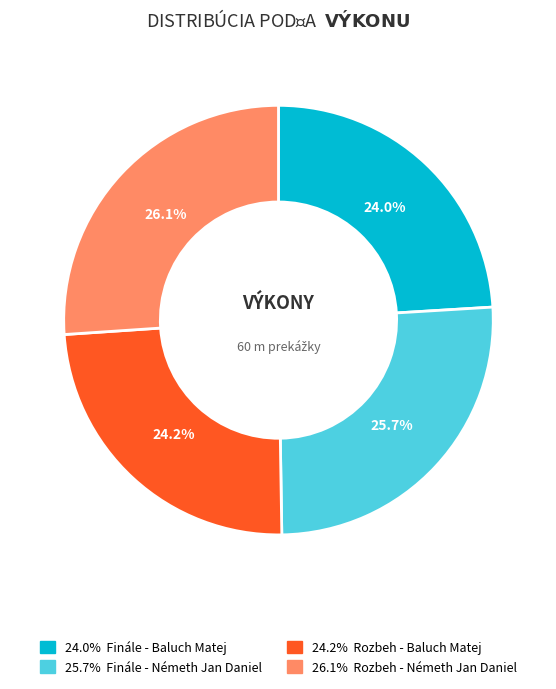

Is there any slice that represents more than half of the pie?

No